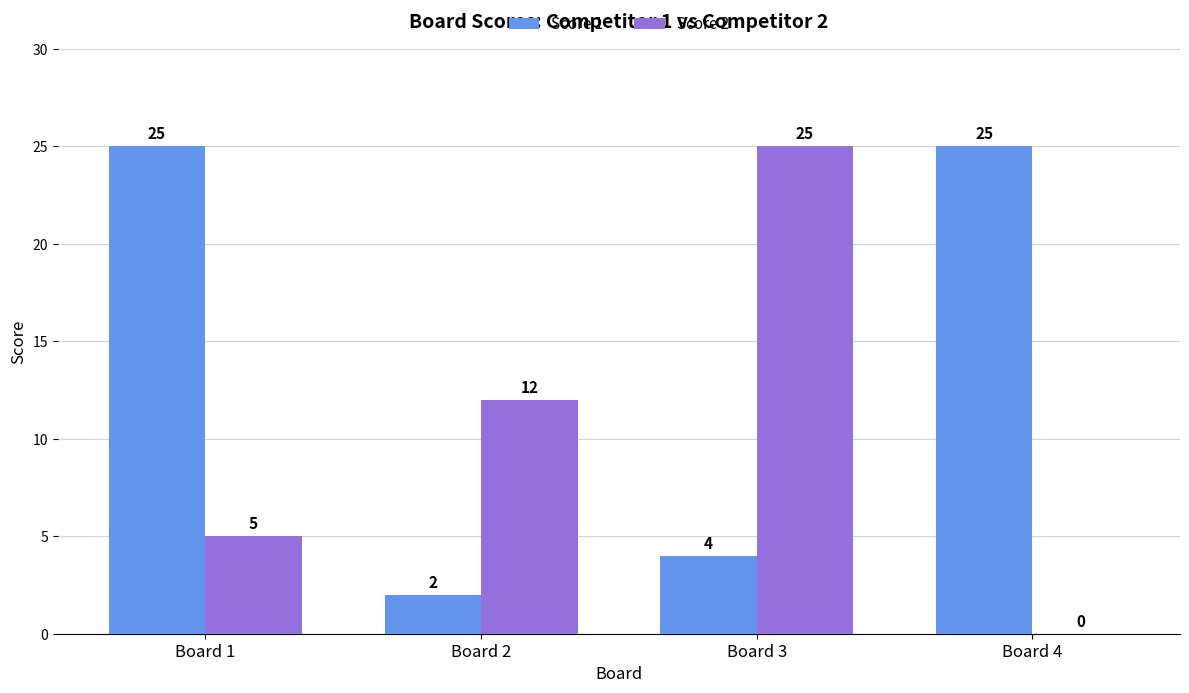

True or false: Score 1 has a value of 2 at Board 2.

True